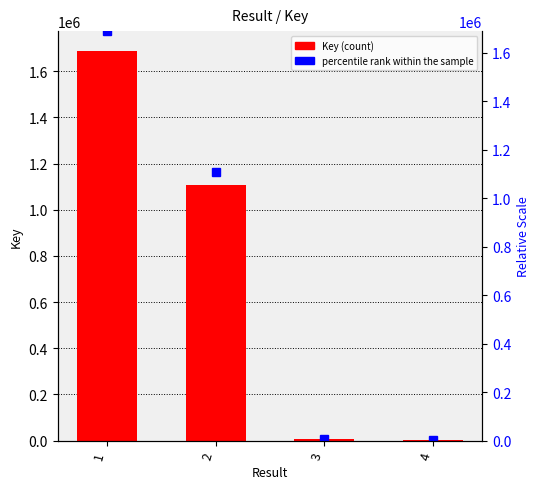

The value of Key at 3 is 4824. True or false?

True